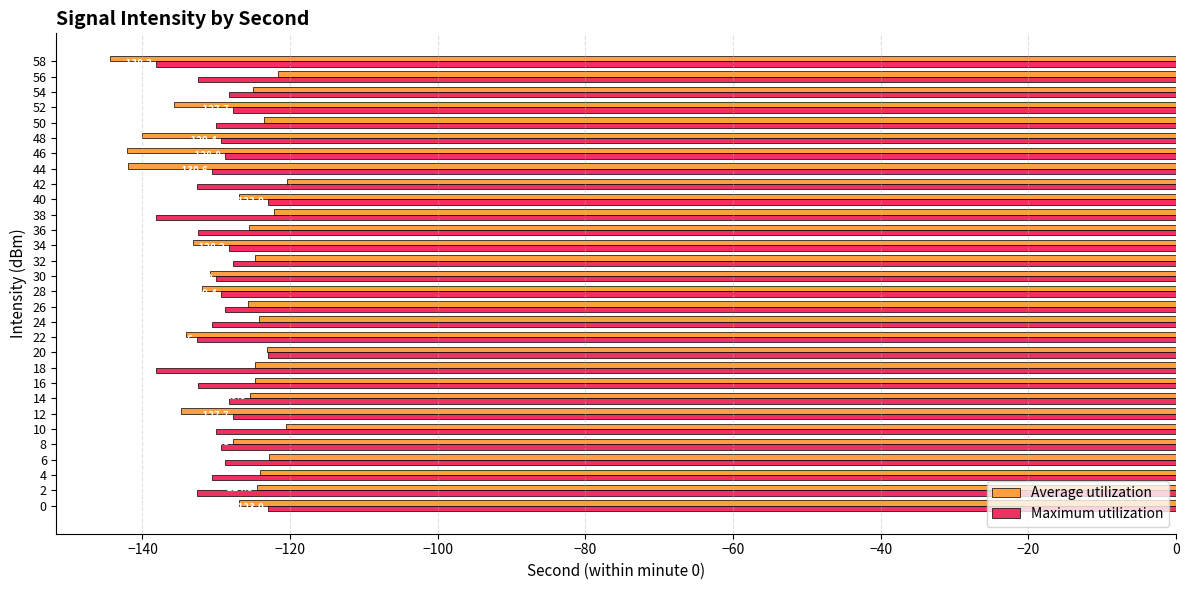

What is the approximate value of Maximum utilization at 52?

-127.7